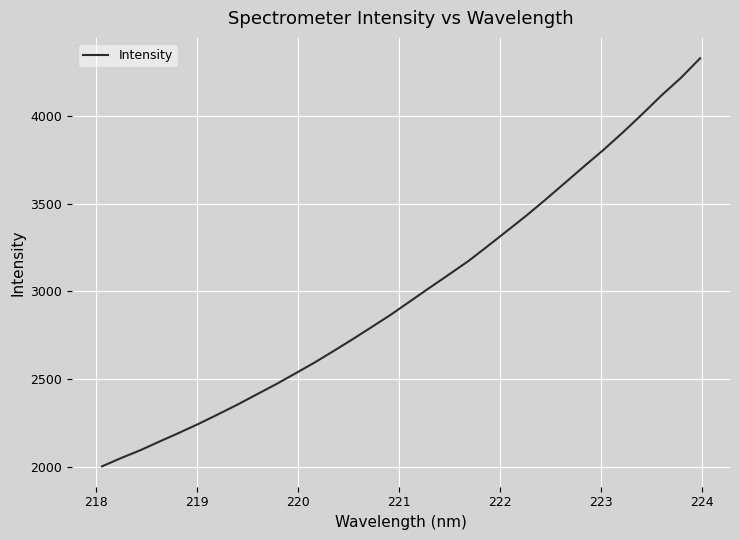

What is the minimum value shown in the chart?

2002.2